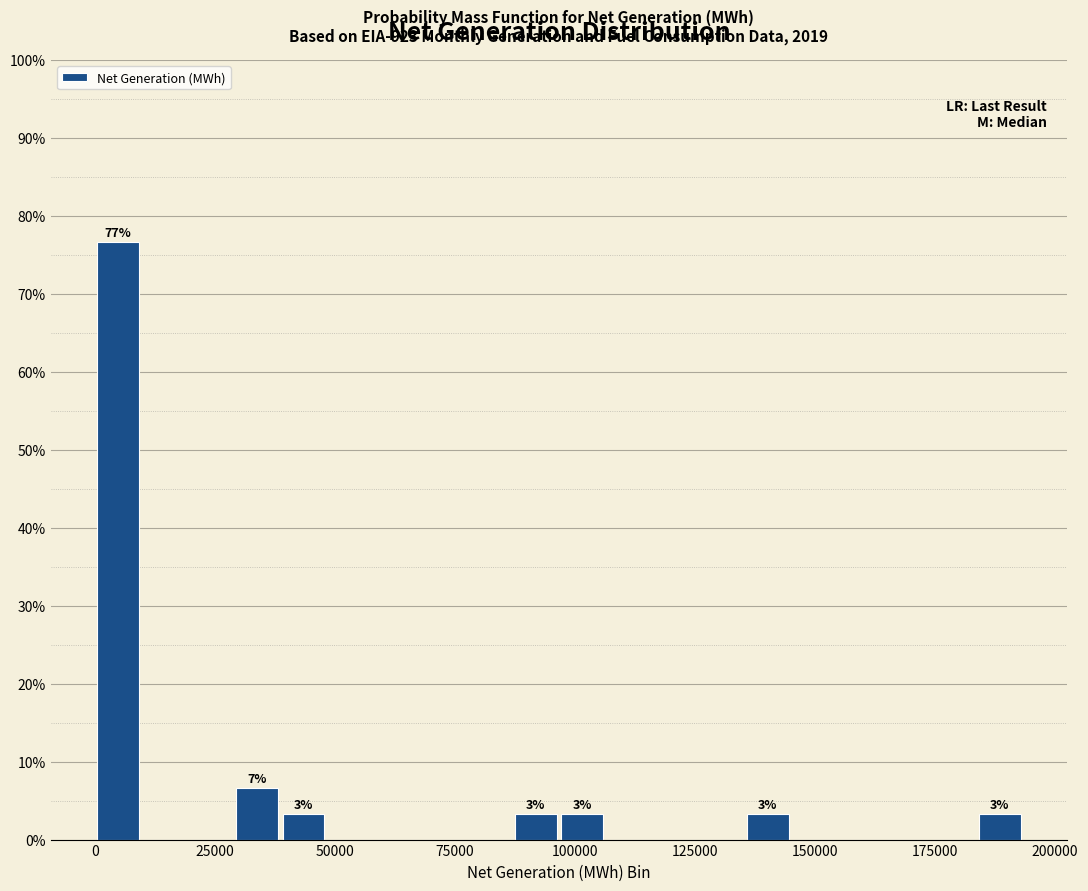

Around what value on the x-axis is the tallest bar? Give the approximate position of its centre, as read against the axis.

5000